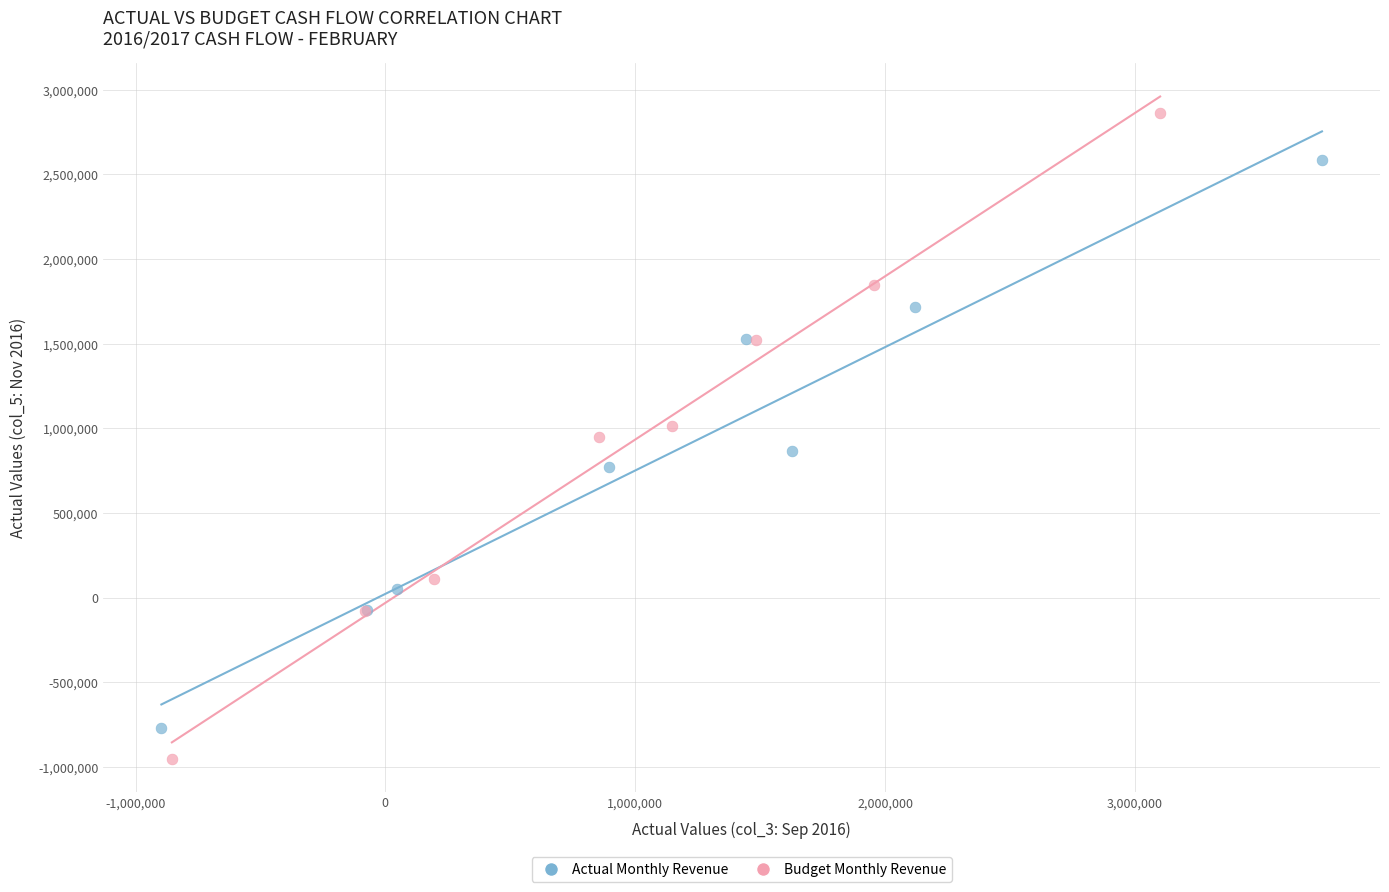

Which series has the widest spread of Y values?

Budget Monthly Revenue